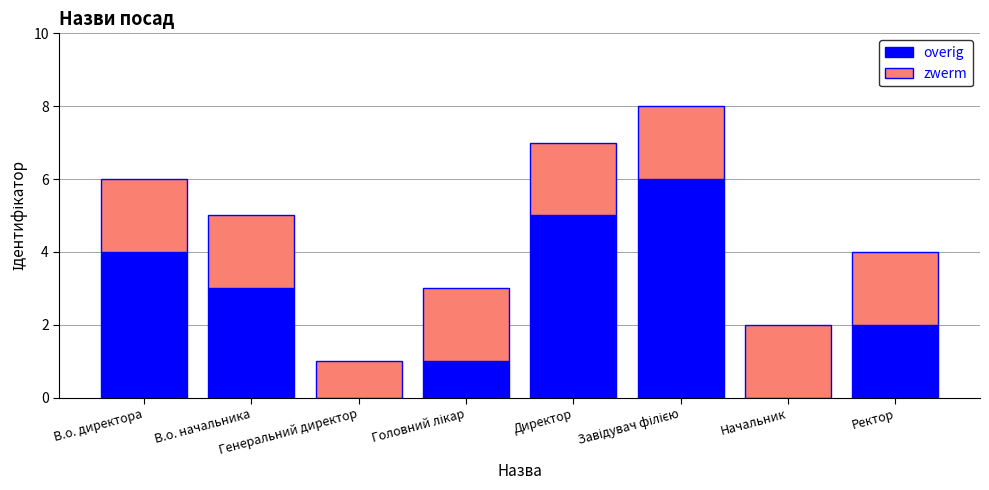

What is the sum of all overig values?

21